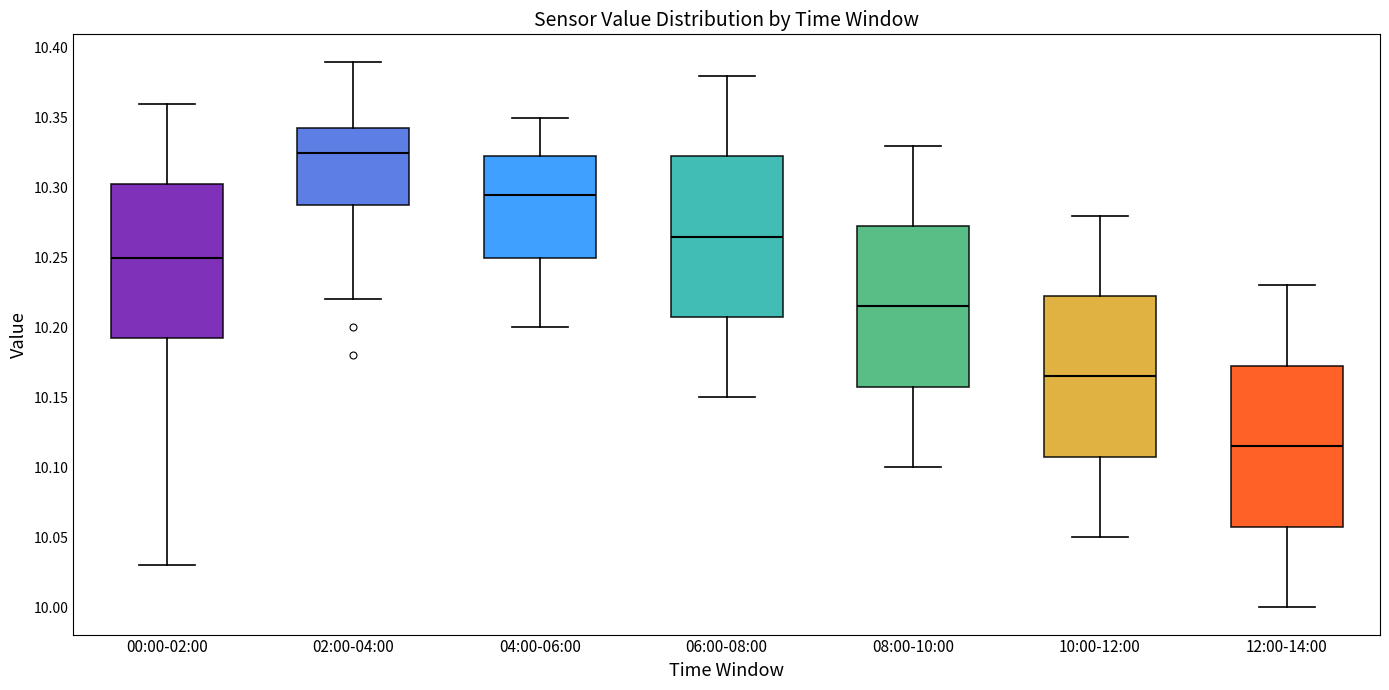

Which box has the lowest median line?

12:00-14:00